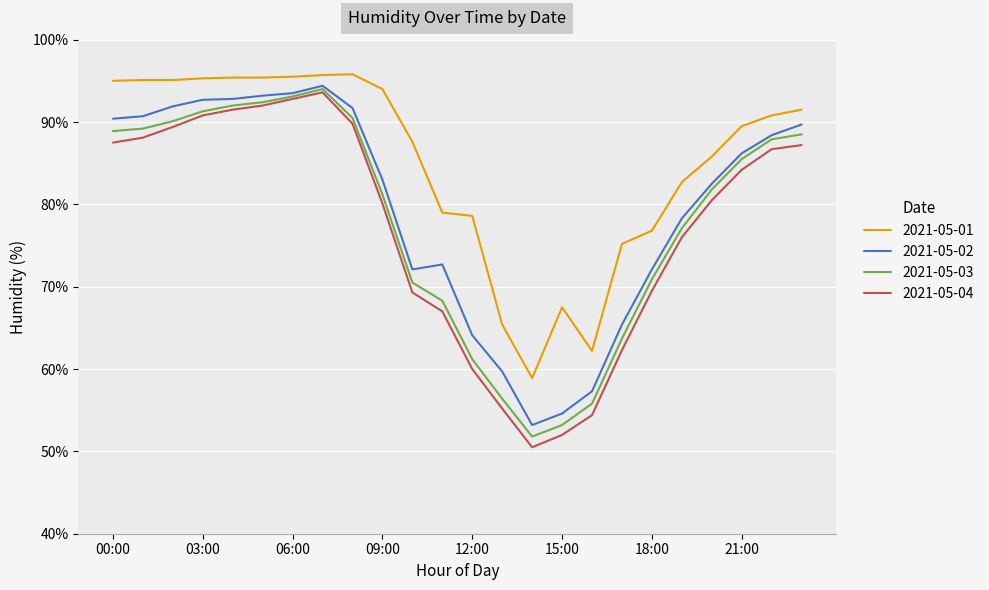

What is the minimum value for 2021-05-03?

51.8